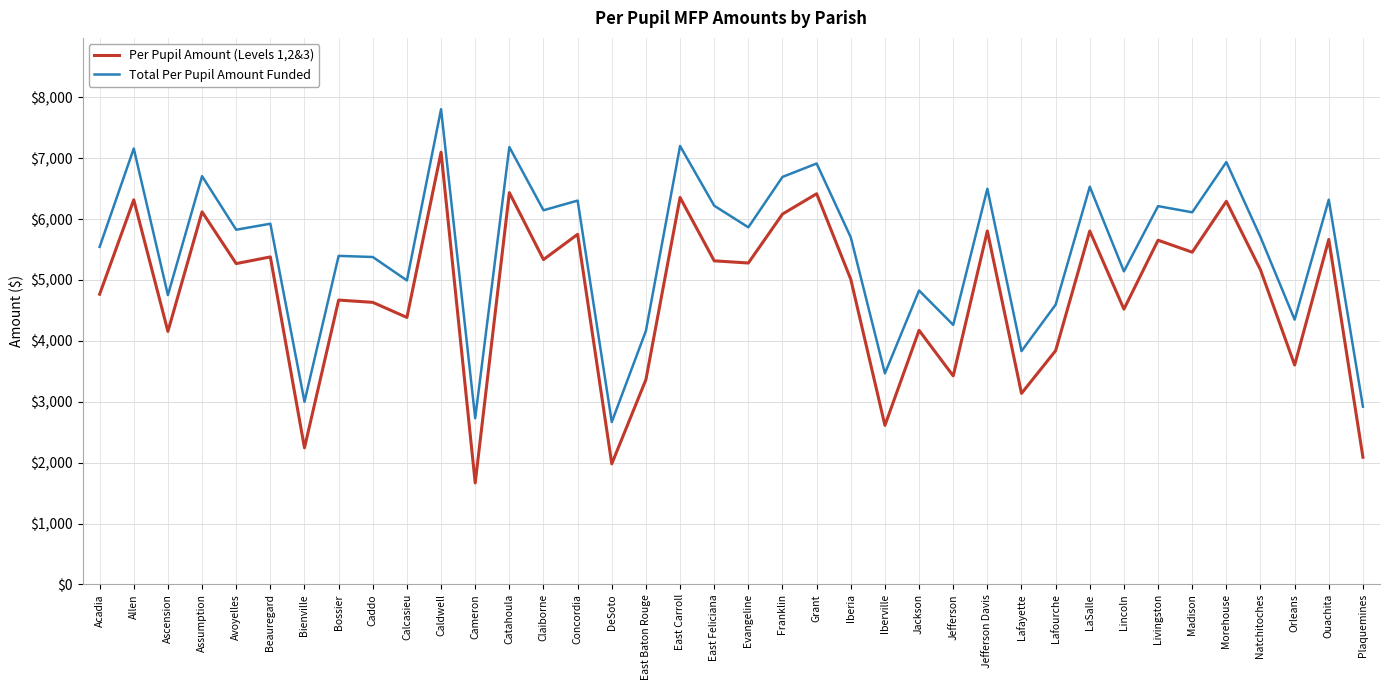

How many interior local peaks does the Total Per Pupil Amount Funded series have?

15